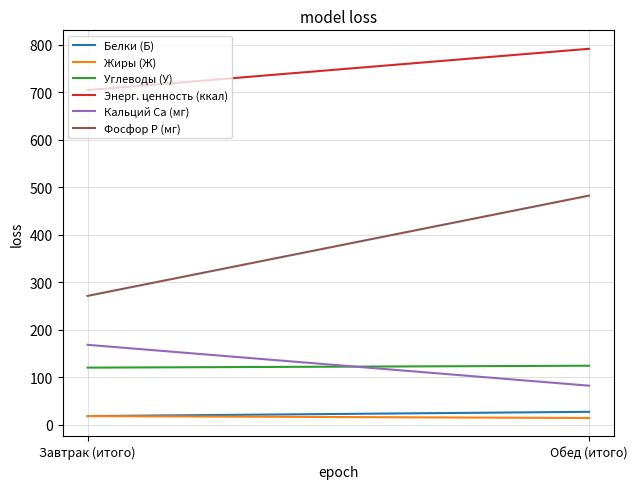

List the series in order of their peak value, highest first.

Энерг. ценность (ккал), Фосфор P (мг), Кальций Ca (мг), Углеводы (У), Белки (Б), Жиры (Ж)